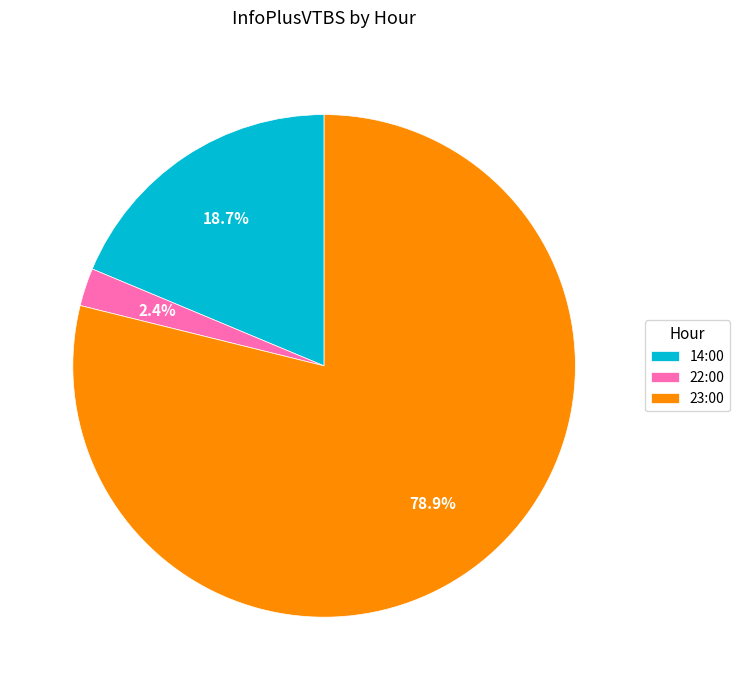

To the nearest percent, what is the difference between the 14:00 and 23:00 slice percentages?

60%